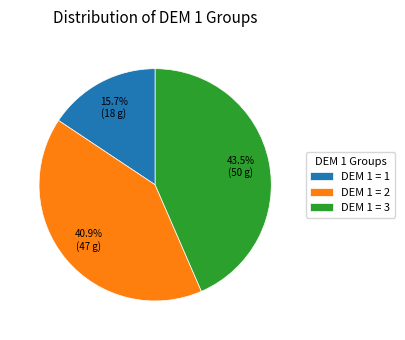

To the nearest percent, what is the difference between the largest and smallest slice percentages?

28%